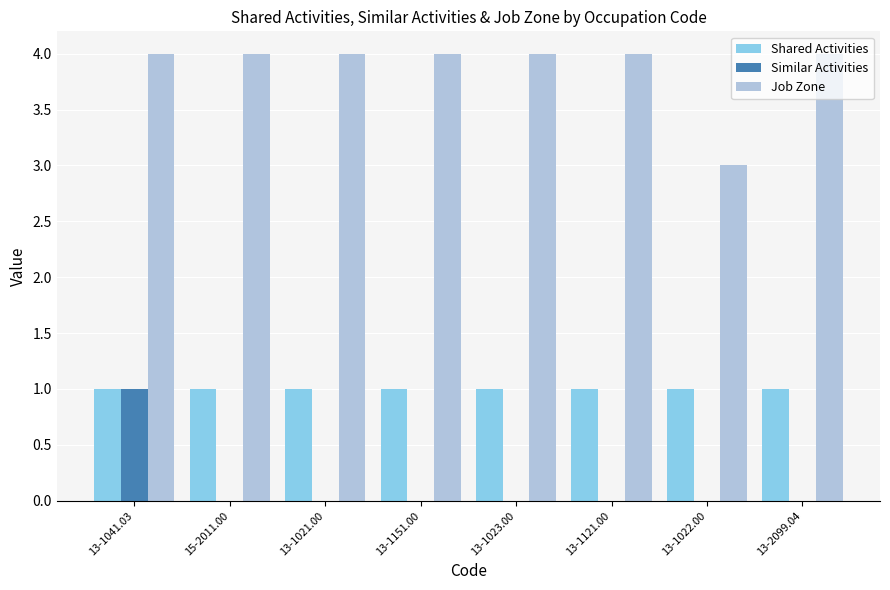

Reading left to right, list all the values displayed in this chart.

Shared Activities: 13-1041.03=1	15-2011.00=1	13-1021.00=1	13-1151.00=1	13-1023.00=1	13-1121.00=1	13-1022.00=1	13-2099.04=1
Similar Activities: 13-1041.03=1	15-2011.00=0	13-1021.00=0	13-1151.00=0	13-1023.00=0	13-1121.00=0	13-1022.00=0	13-2099.04=0
Job Zone: 13-1041.03=4	15-2011.00=4	13-1021.00=4	13-1151.00=4	13-1023.00=4	13-1121.00=4	13-1022.00=3	13-2099.04=4